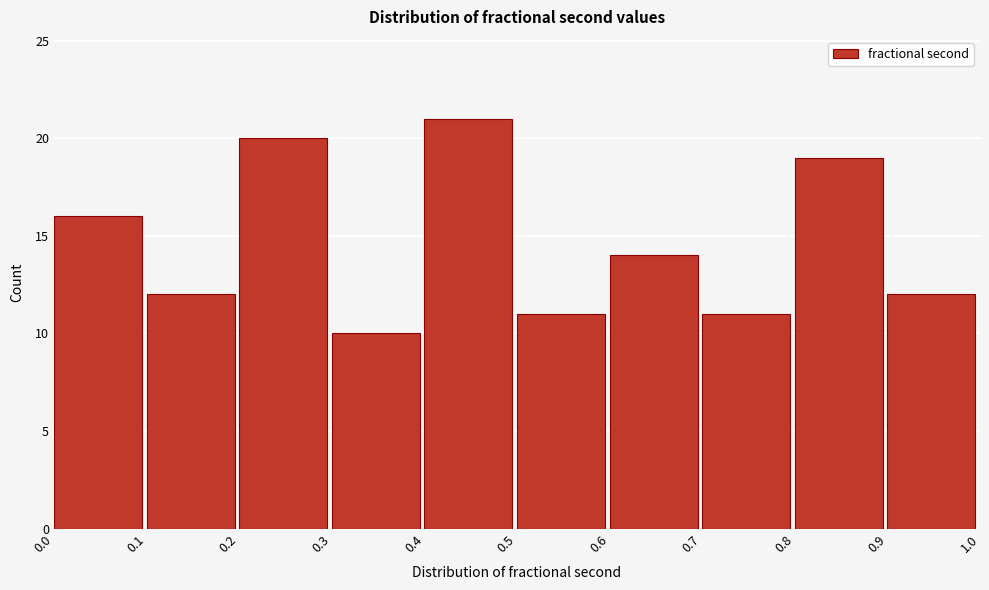

What is the height of the bar covering 0.7 to 0.8 on the x-axis? The values are not printed on the chart, so give them approximately, as read against the axis.

11